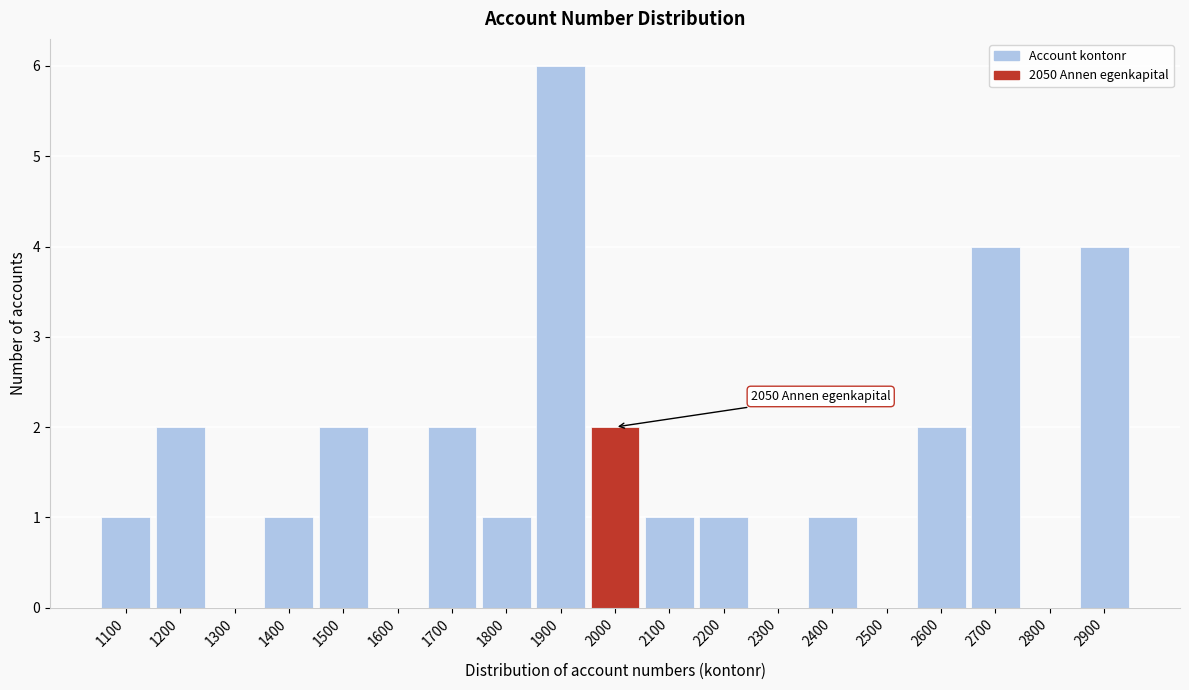

Reading left to right, list all the values displayed in this chart.

1100=1	1200=2	1300=0	1400=1	1500=2	1600=0	1700=2	1800=1	1900=6	2000=2	2100=1	2200=1	2300=0	2400=1	2500=0	2600=2	2700=4	2800=0	2900=4